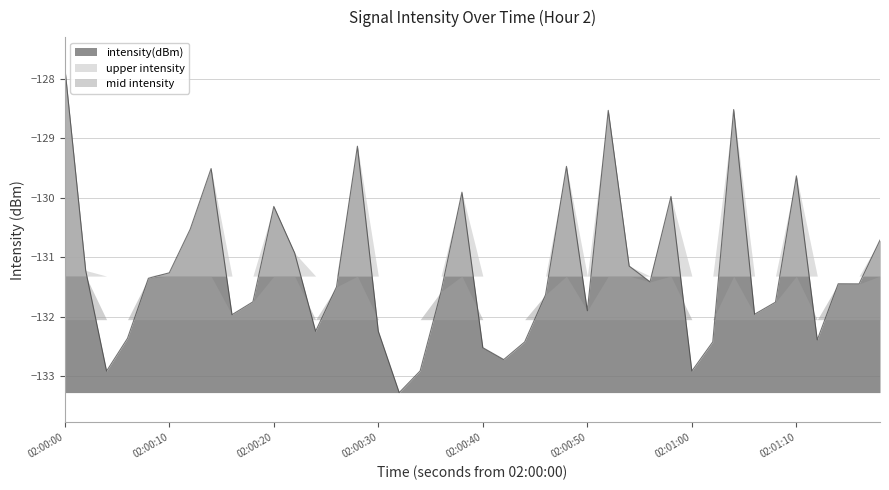

How many points are higher than both their immediate neighbors (excluding endpoints)?

10